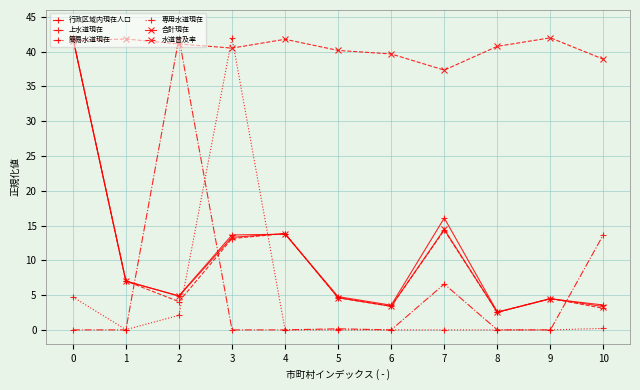

True or false: 水道普及率 and 上水道現在 intersect in this chart.

True